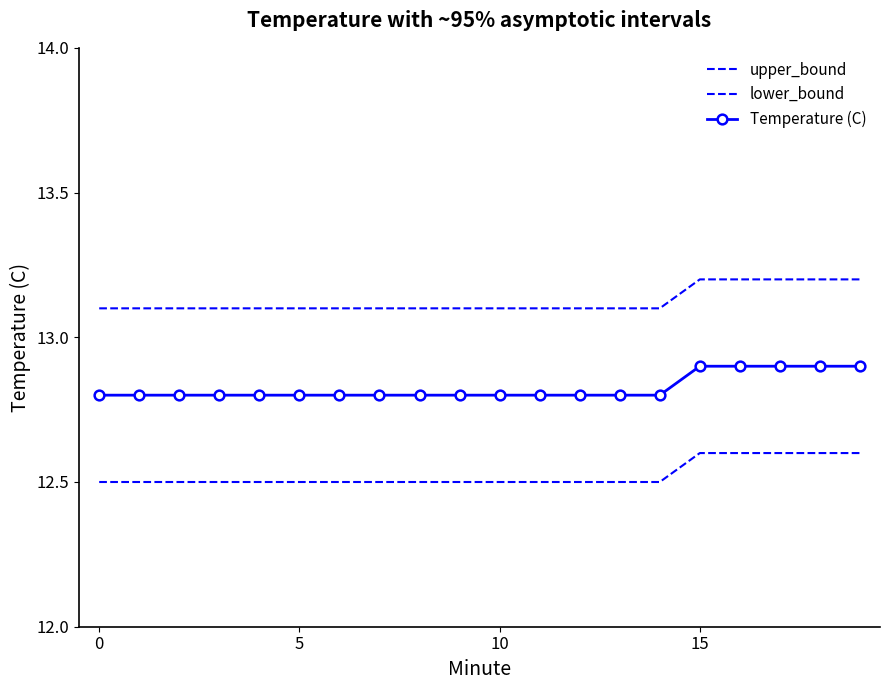

How many data points does each series have?

20